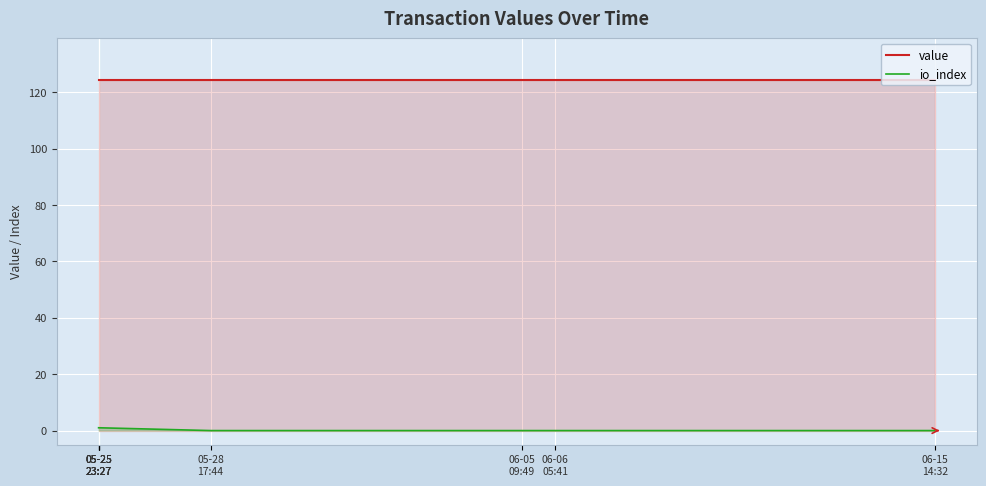

Reading left to right, list all the values displayed in this chart.

value: 05-25
23:27=124.2	05-25
23:27=124.2	05-25
23:27=124.2	05-25
23:27=124.2	05-28
17:44=124.2	06-05
09:49=124.2	06-06
05:41=124.2	06-15
14:32=124.2
io_index: 05-25
23:27=1.0	05-25
23:27=1.0	05-25
23:27=1.0	05-25
23:27=1.0	05-28
17:44=0.0	06-05
09:49=0.0	06-06
05:41=0.0	06-15
14:32=0.0